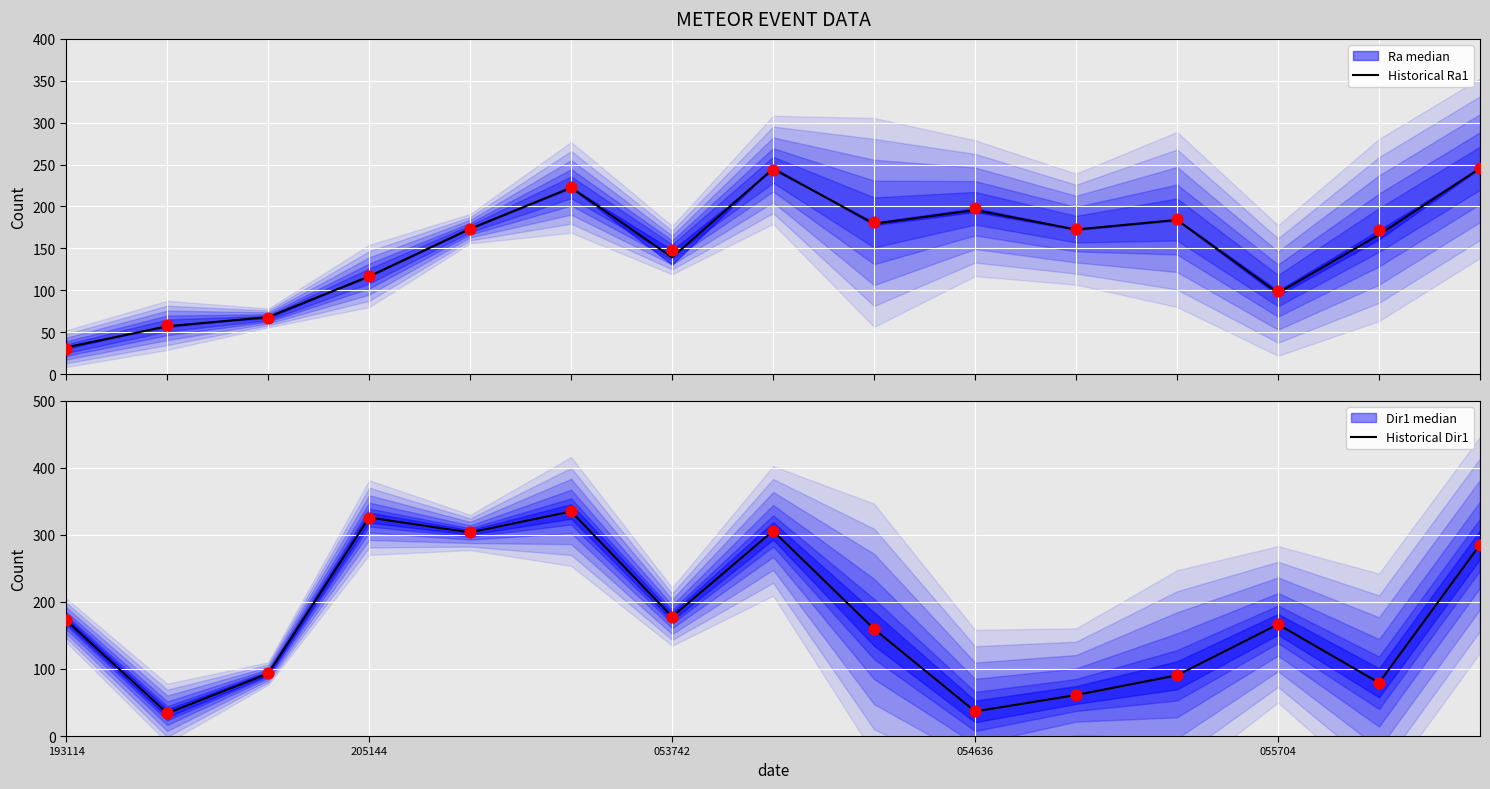

What is the total value across all series at 14?

1062.0